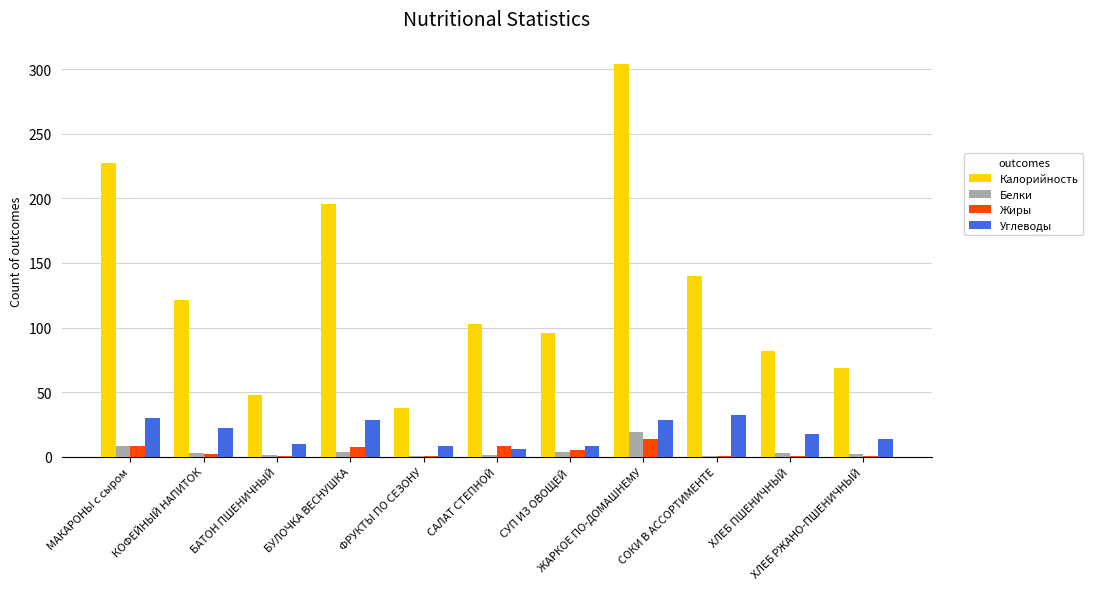

What is the difference between the Калорийность values at ФРУКТЫ ПО СЕЗОНУ and САЛАТ СТЕПНОЙ?

65.0